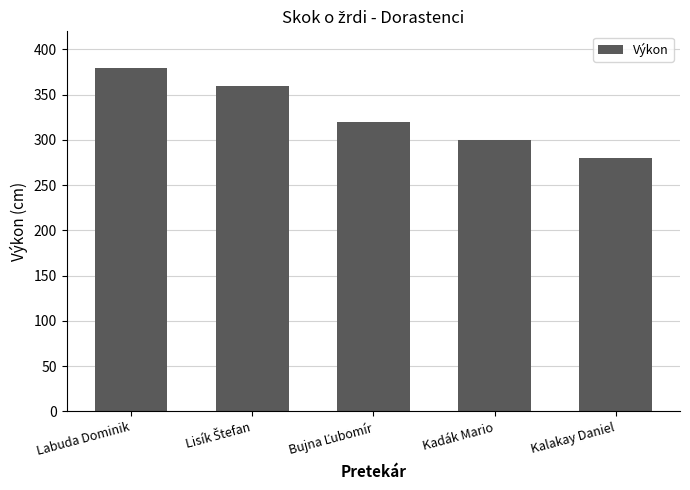

At which label does the data first exceed 320?

Labuda Dominik